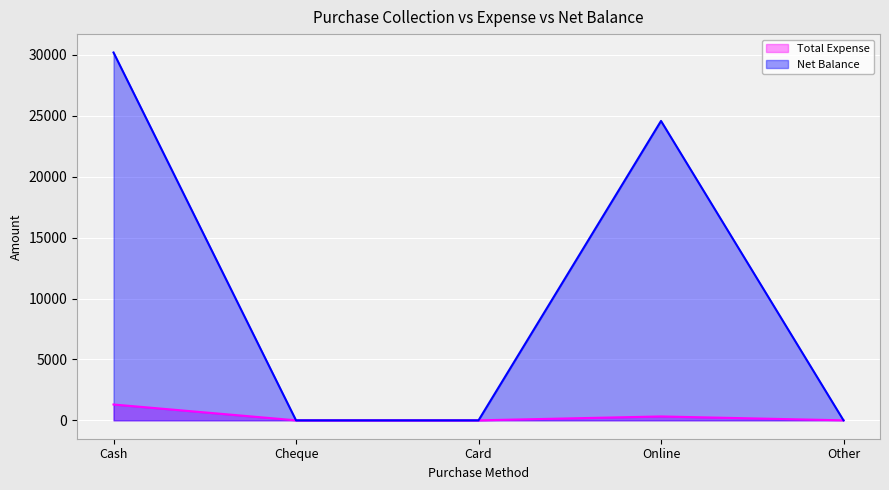

Which series has the largest total across all categories?

Net Balance